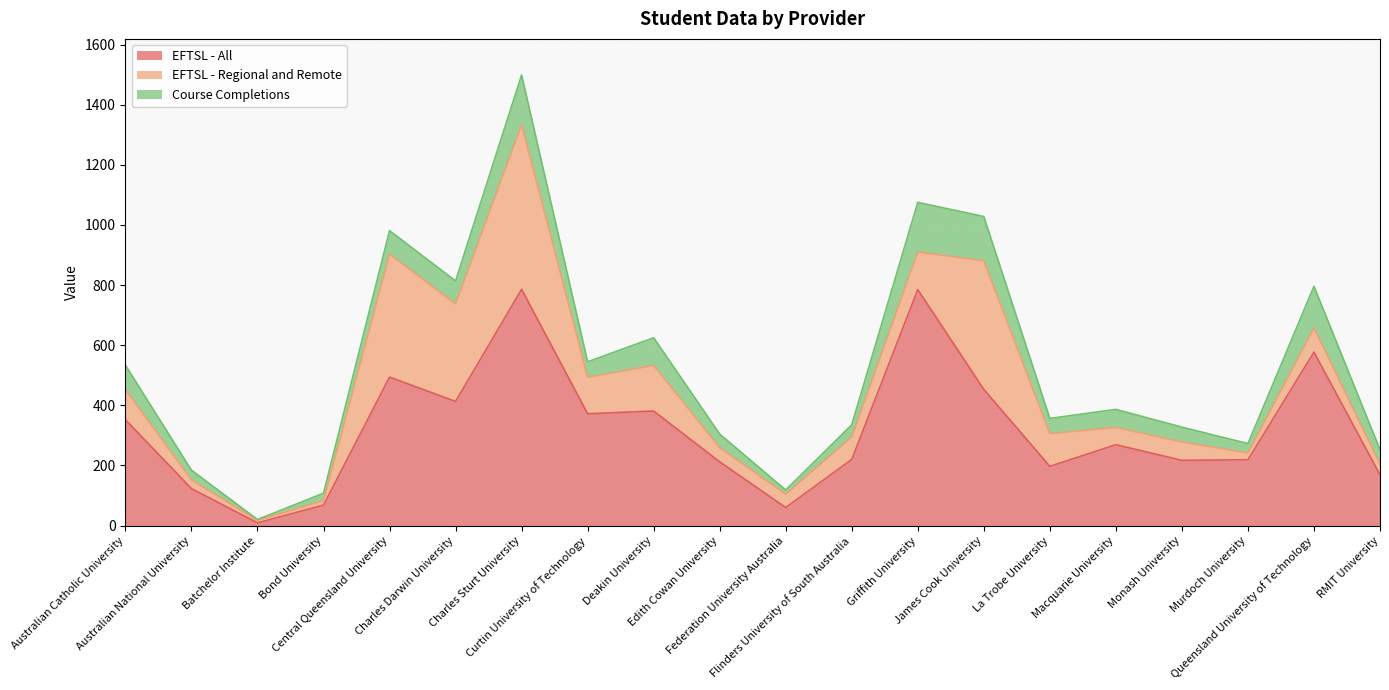

Read the Course Completions value at Macquarie University.

60.0